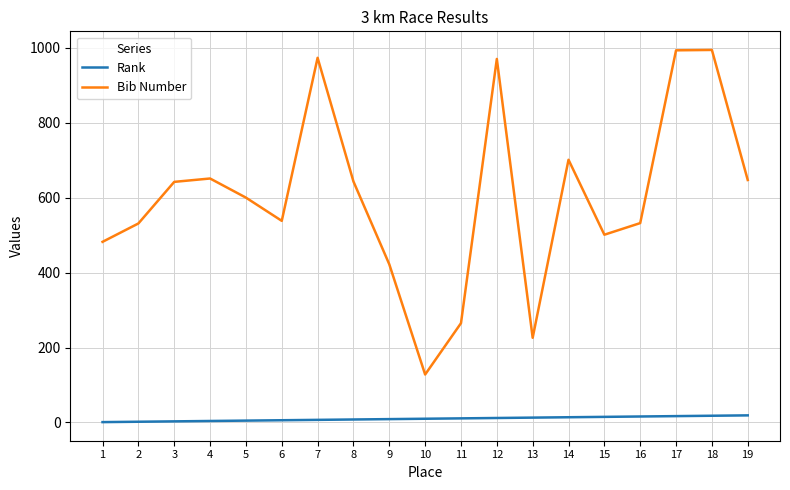

Which series has the widest spread of values?

Bib Number